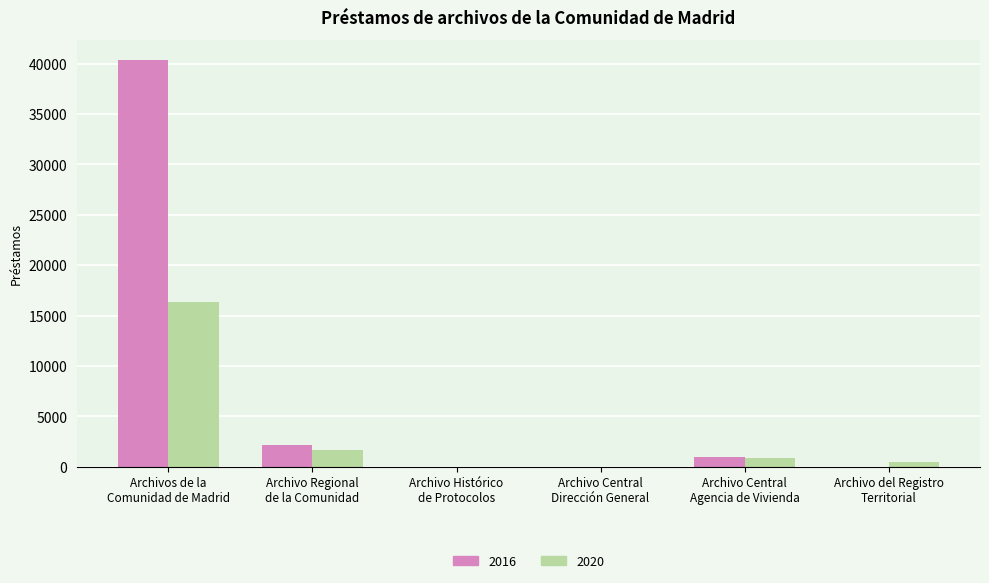

What is the spread (max minus min) of values at Archivo Regional
de la Comunidad?

515